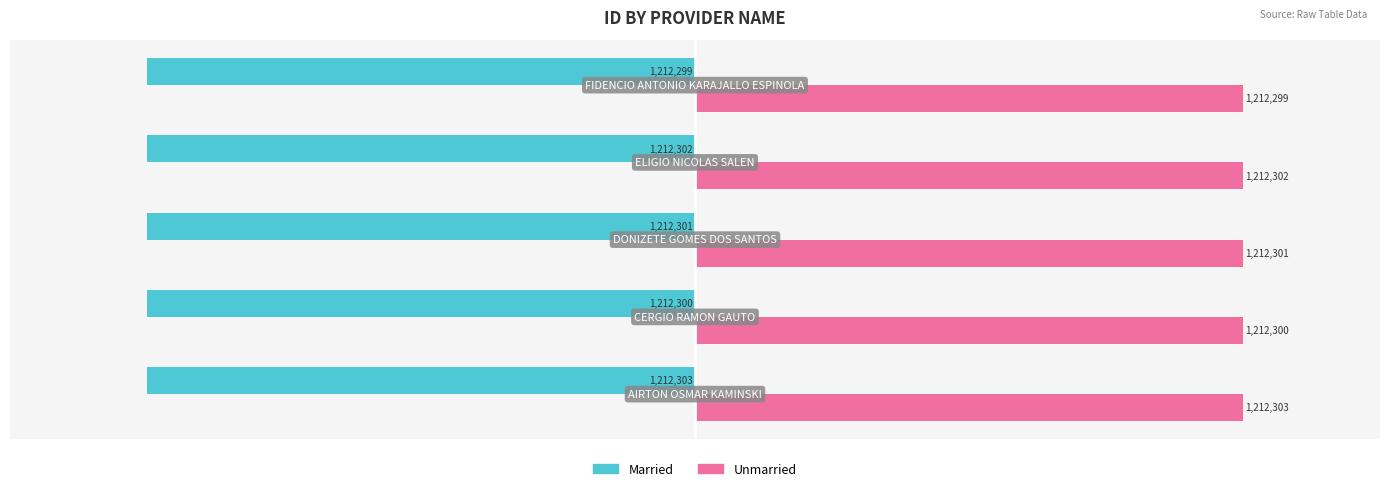

What are all the series names shown in the legend?

Married, Unmarried